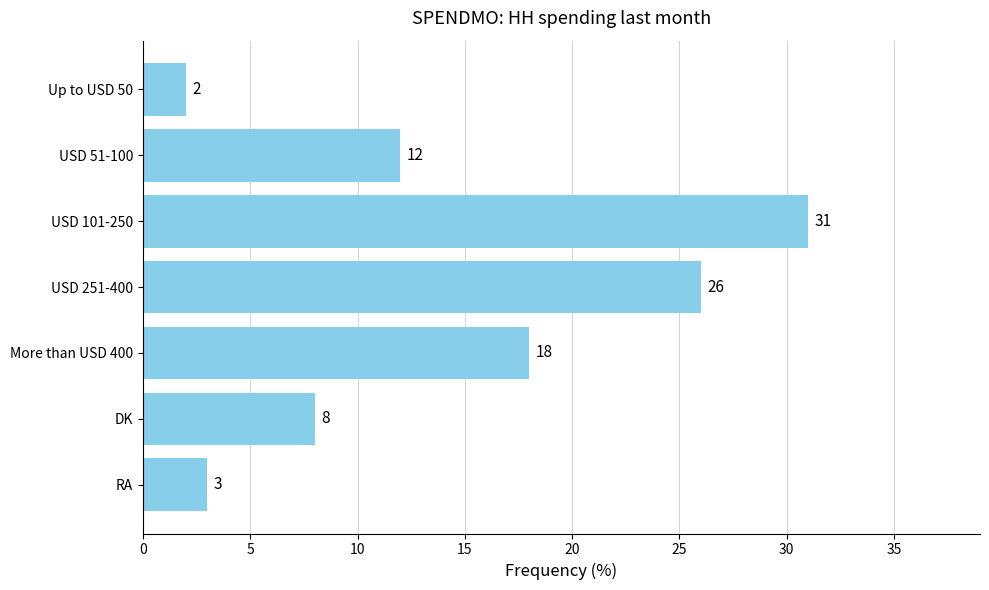

What is the minimum value shown in the chart?

2